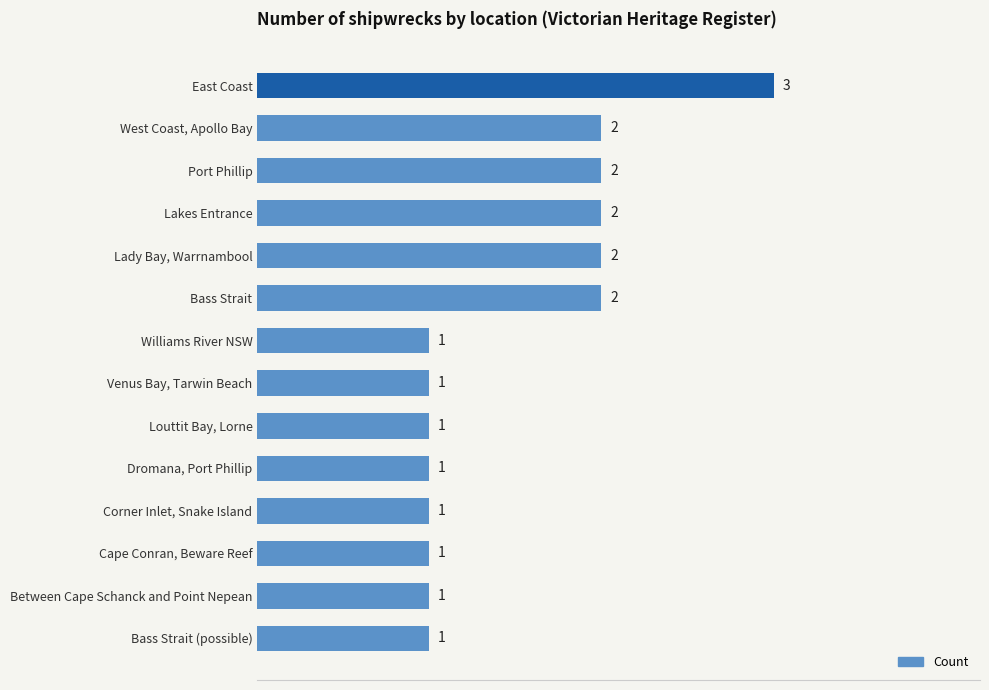

Reading top to bottom, extract all data points from this chart.

3	2	2	2	2	2	1	1	1	1	1	1	1	1